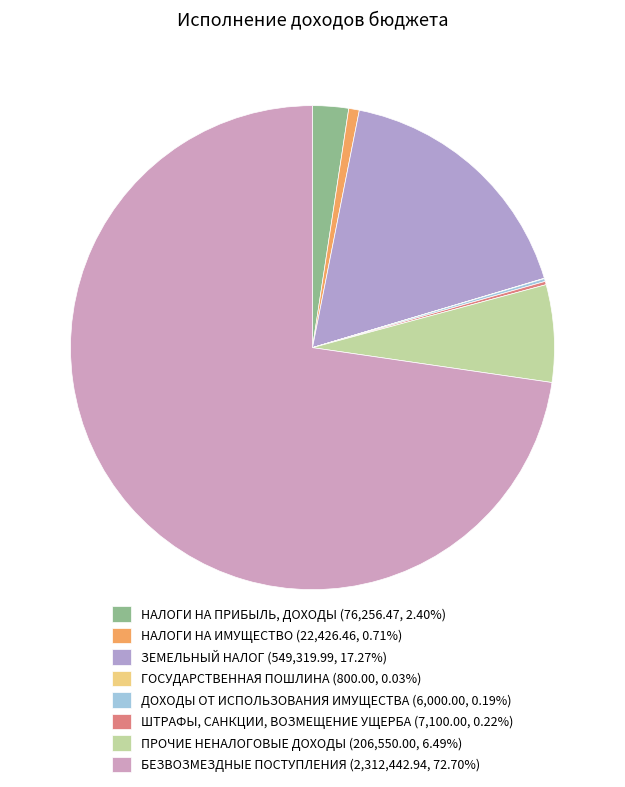

What is the total percentage of БЕЗВОЗМЕЗДНЫЕ ПОСТУПЛЕНИЯ and ЗЕМЕЛЬНЫЙ НАЛОГ?

90.0%